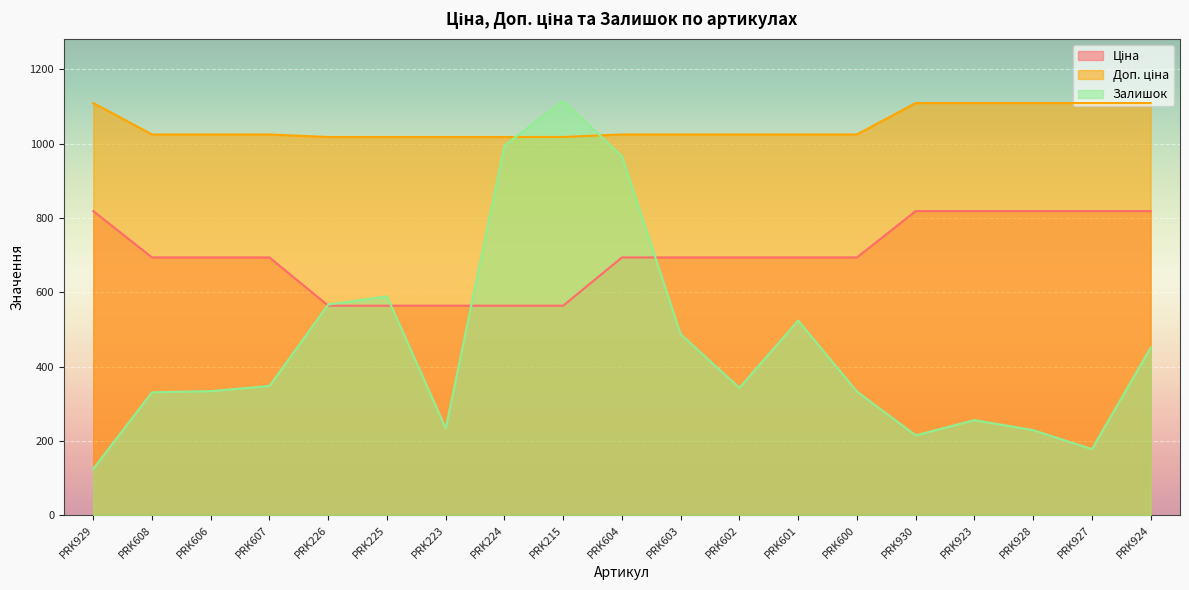

Is it true that Ціна equals 818.5 at PRK924?

True